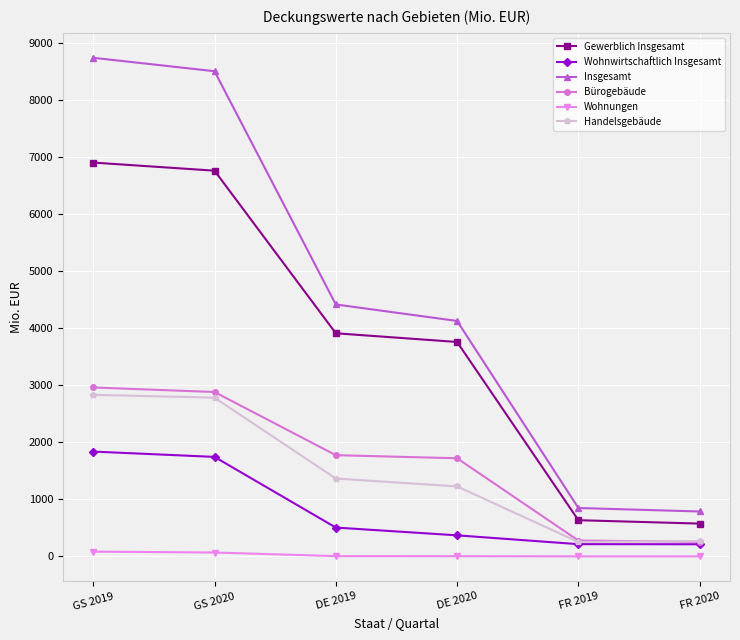

Where is Wohnwirtschaftlich Insgesamt nearest to the value 1024?

DE 2019